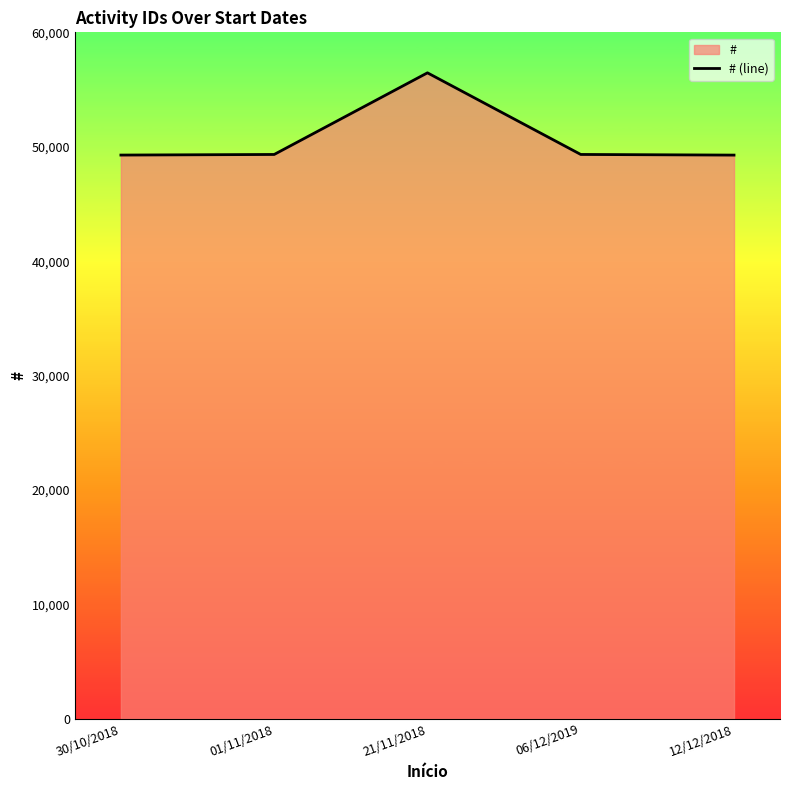

True or false: the data shows 56461 at 21/11/2018.

True